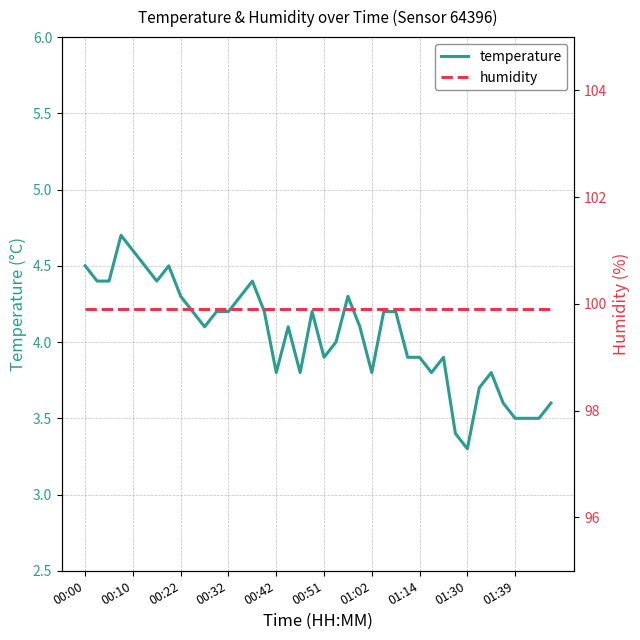

What is the lowest value of the temperature series?

3.3